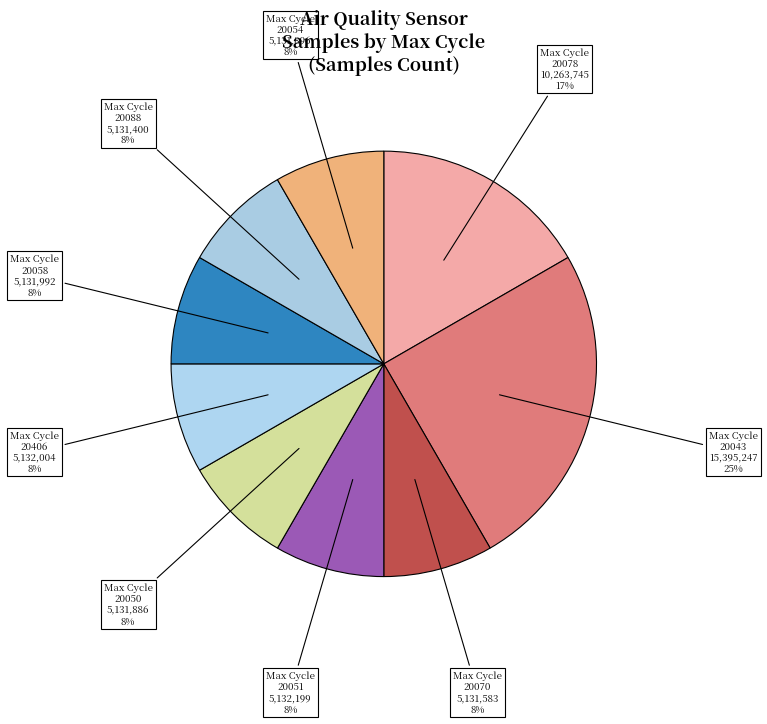

Does Max Cycle 20051 represent more than half of the total?

No